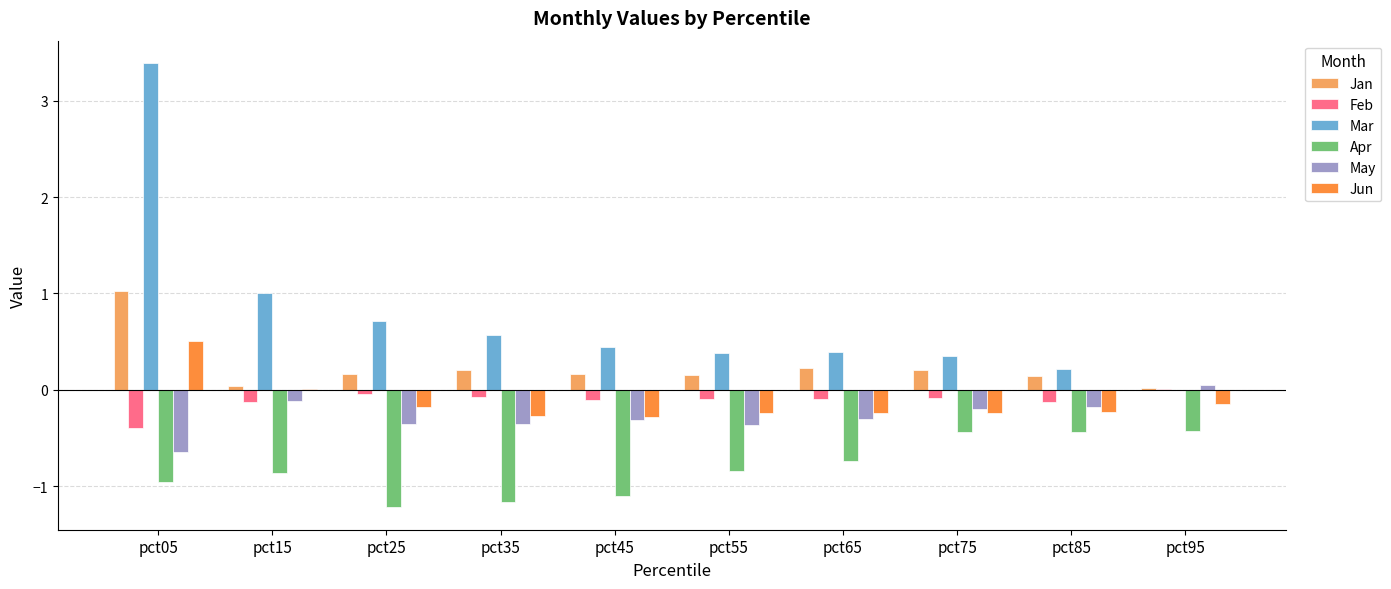

What is the total value across all series at pct85?

-0.6